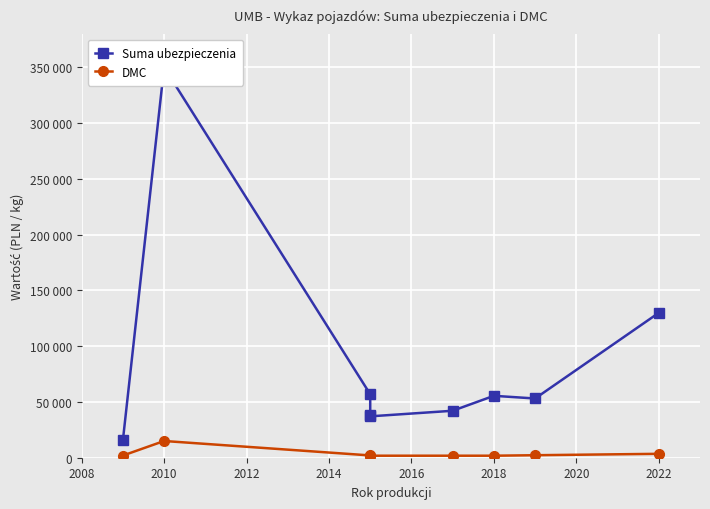

How many values in the DMC series are below 1944?

4